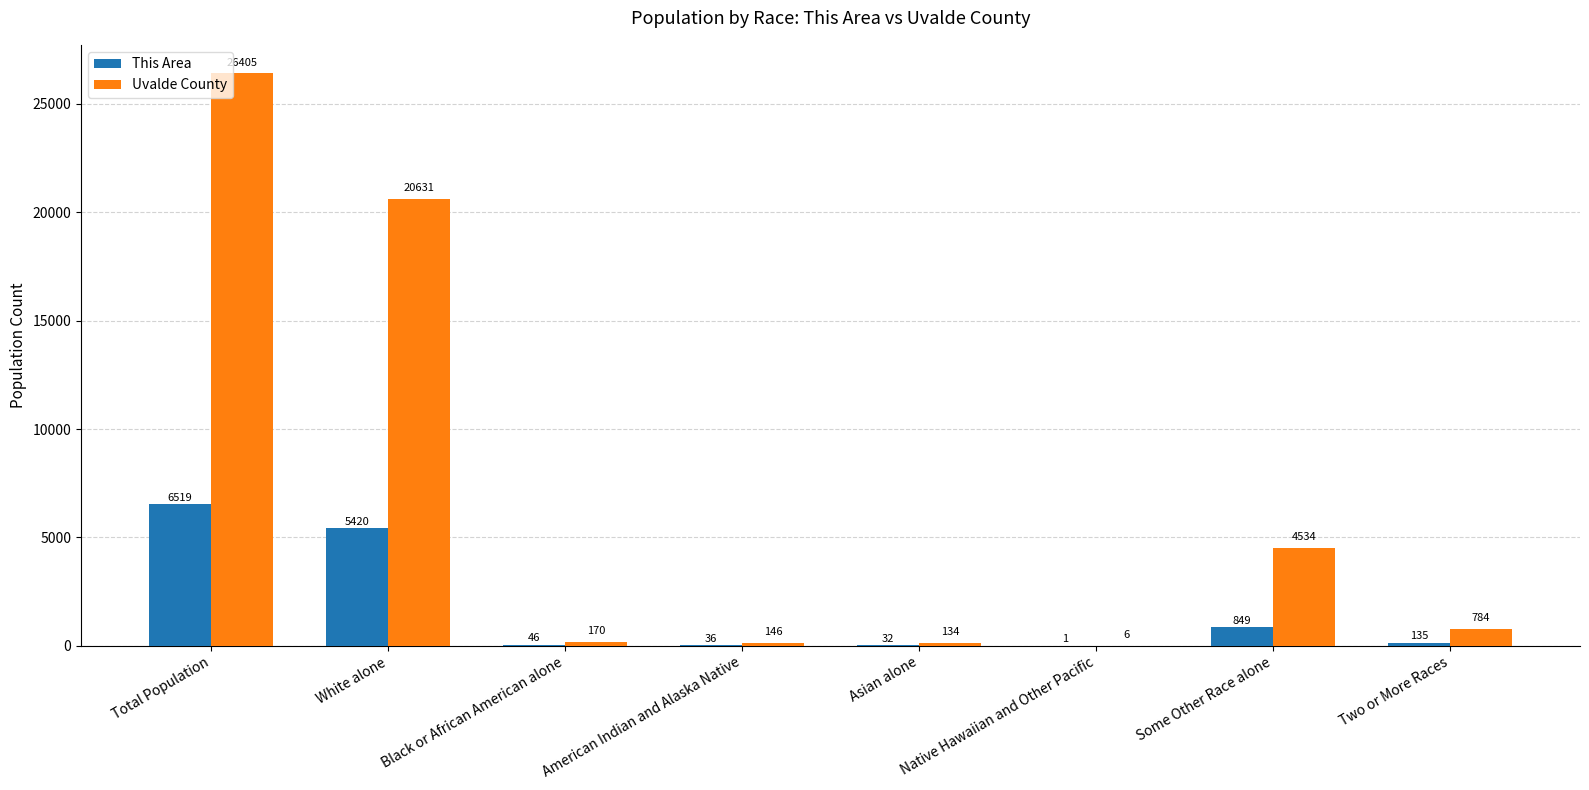

What are all the series names shown in the legend?

This Area, Uvalde County